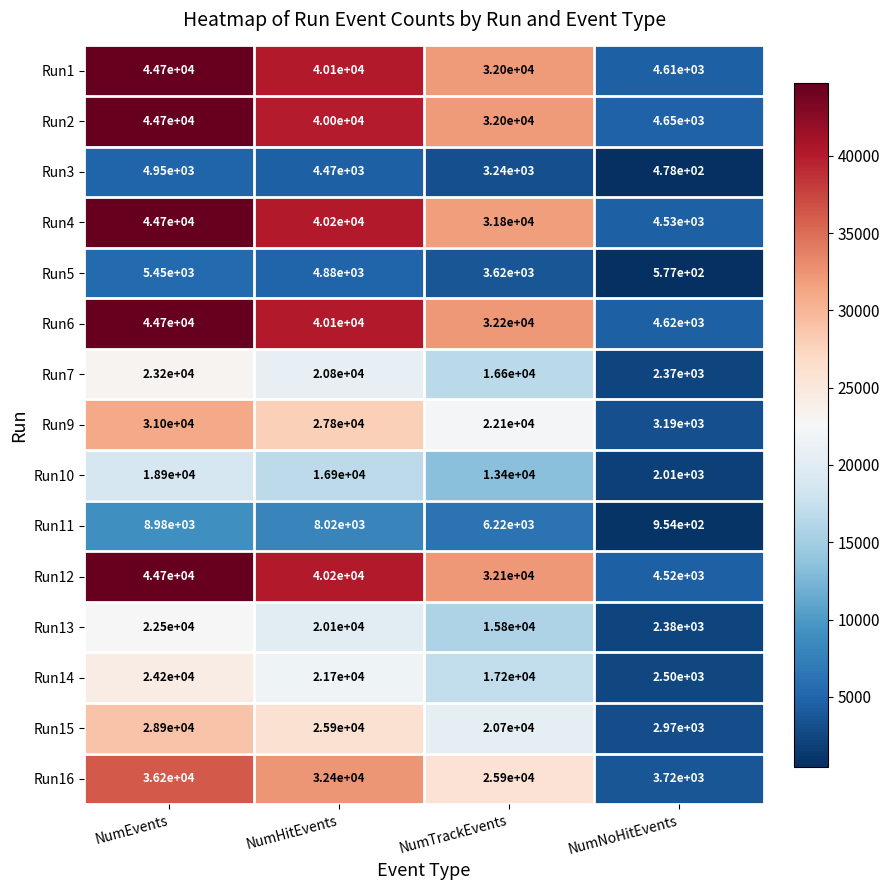

True or false: Run3 has a value of 478 at NumNoHitEvents.

True